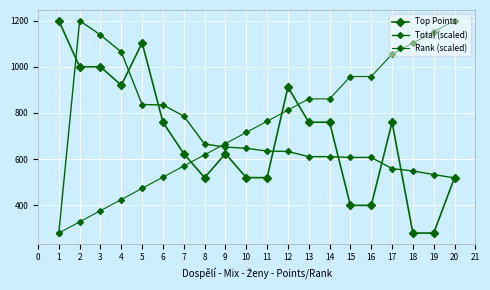

How many lines are shown in the chart?

3